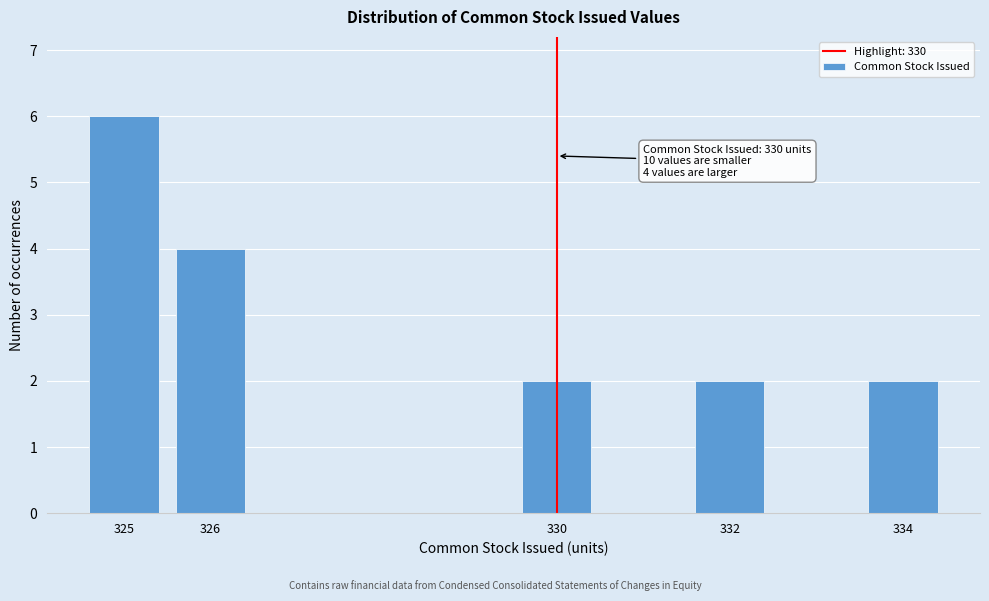

Over which range of the x-axis is the bar tallest?

324.5 to 325.5